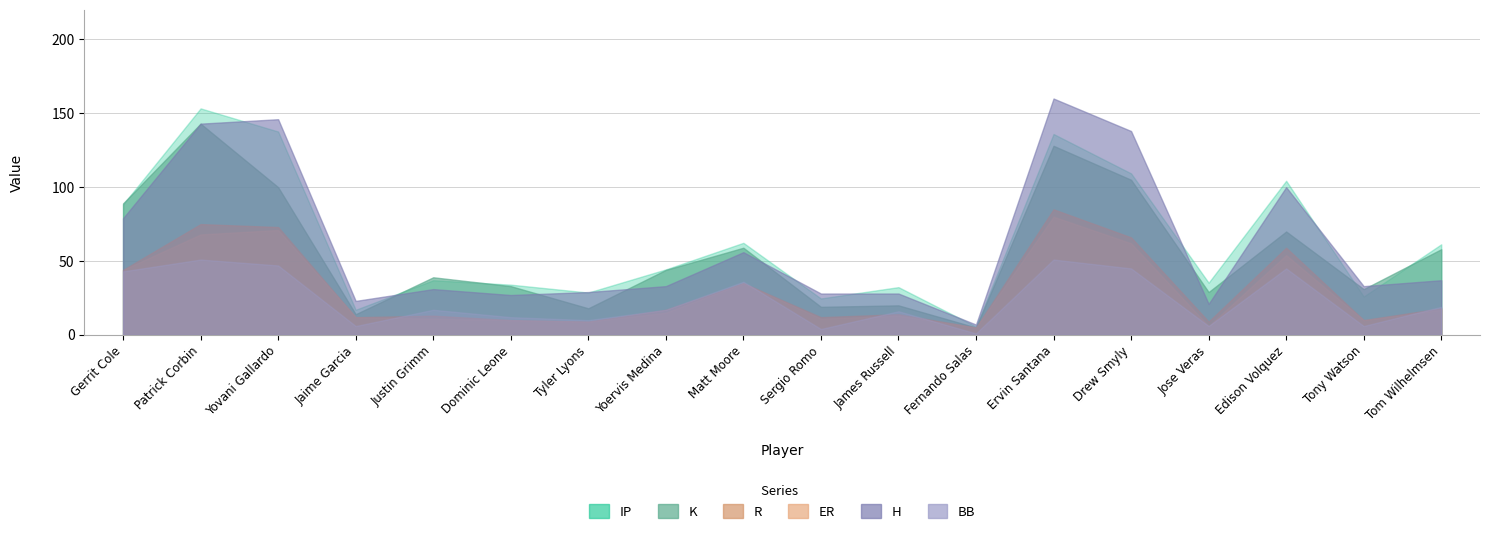

In H, how many points are lower than both neighbors (excluding endpoints)?

5